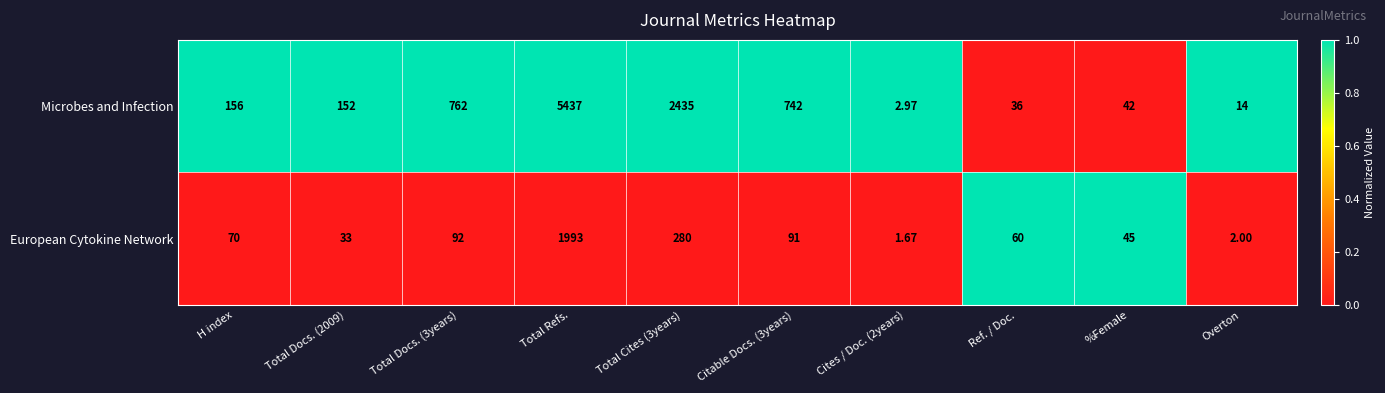

Which series has the largest range (max minus min)?

Microbes and Infection